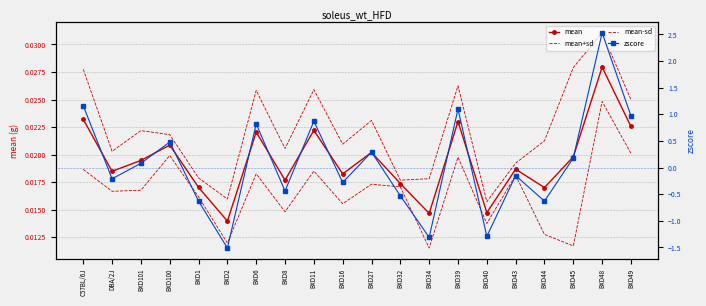

What is the label of the 17th point from the left?

BXD44